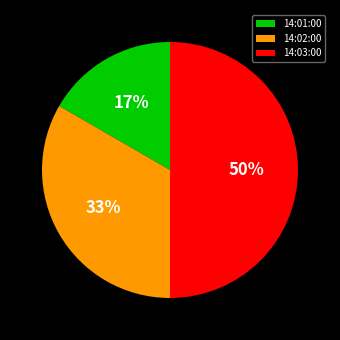

Which slice is the largest?

14:03:00